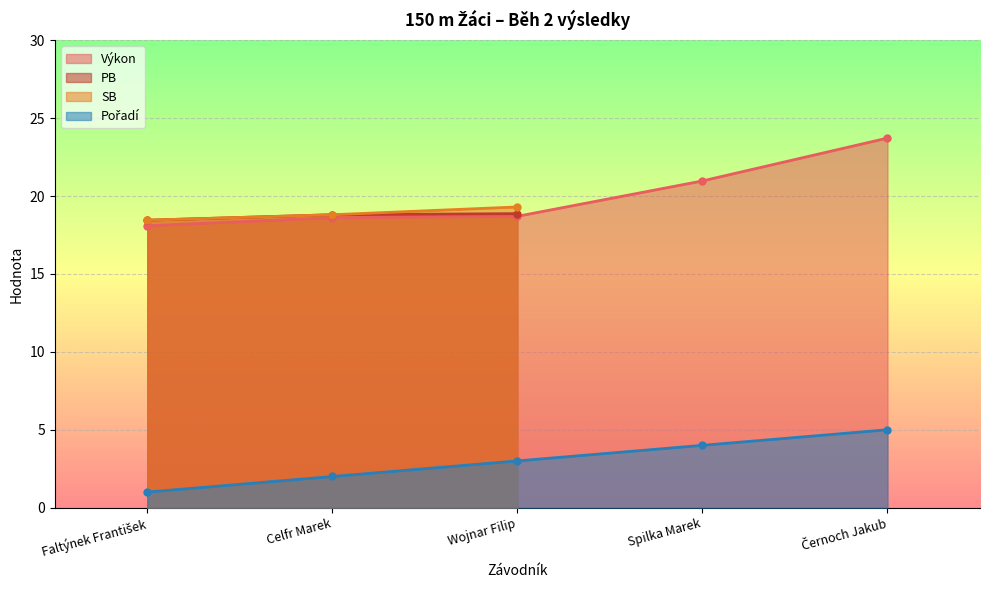

What is the smallest value displayed?

1.0